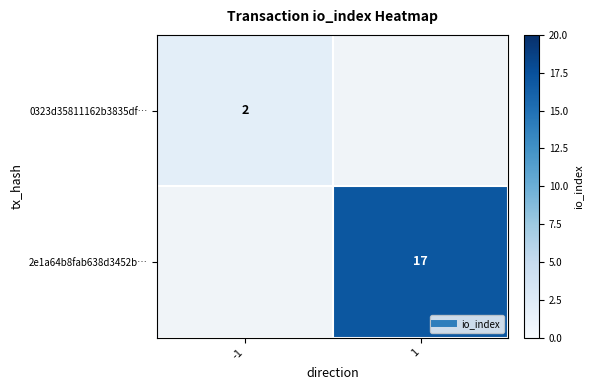

Rank the categories by 2e1a64b8fab638d3452b… value from highest to lowest.

-1, 1